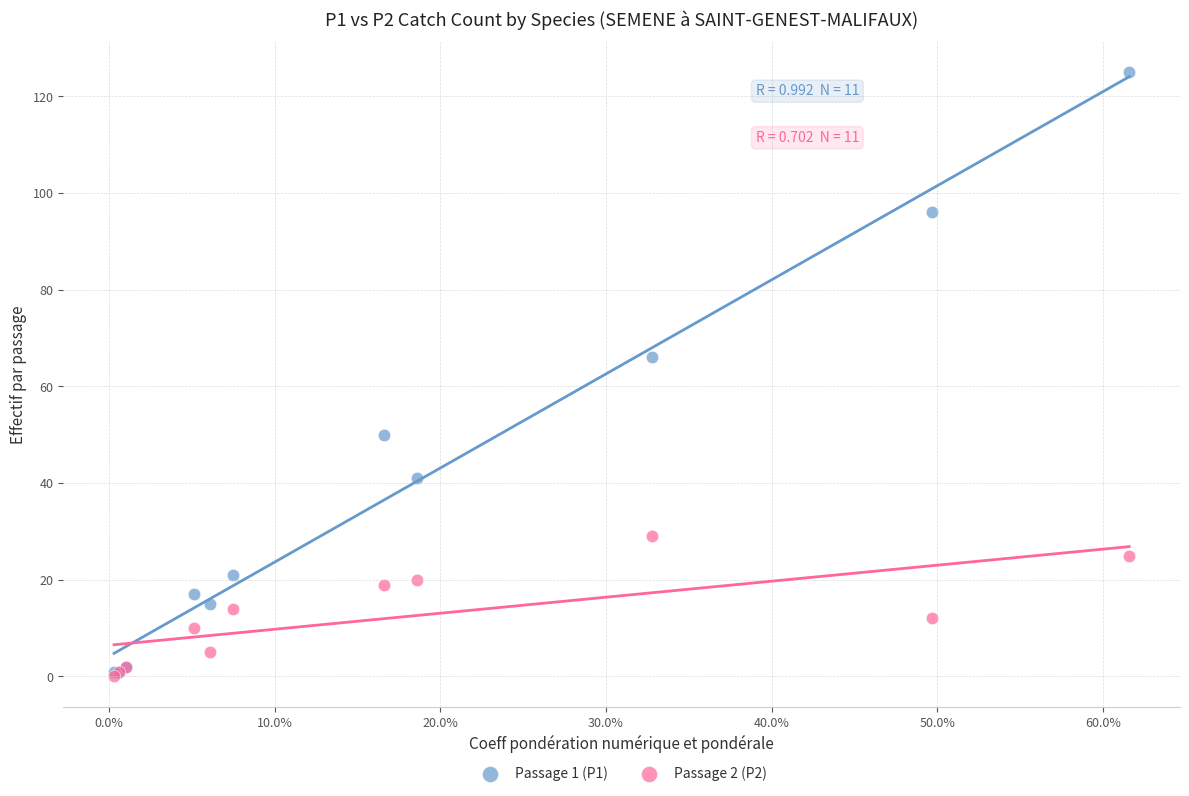

Across all series, what Y value is closest to 62?

66